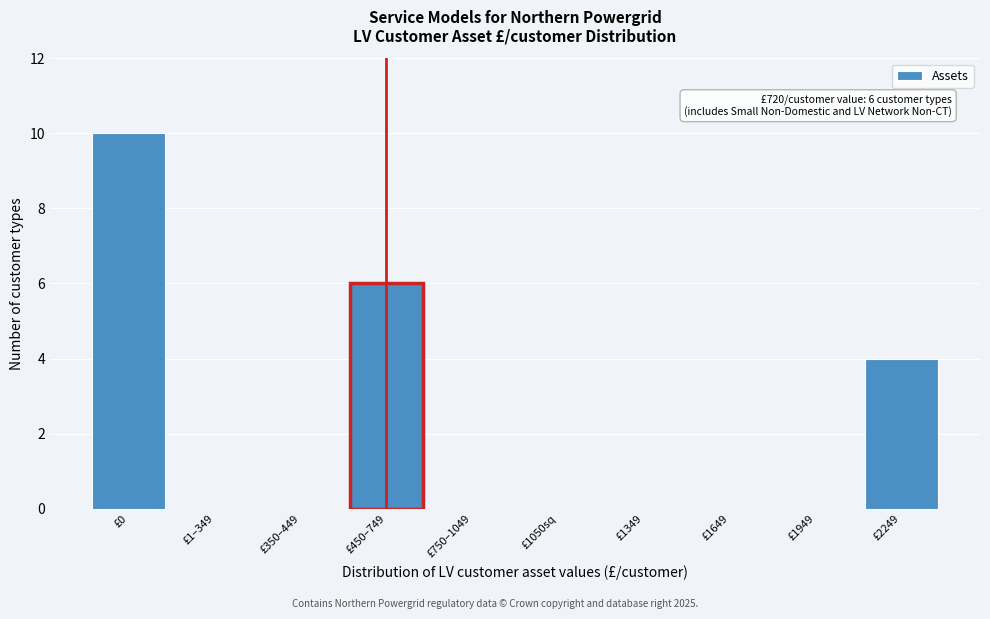

Reading left to right, list all the values displayed in this chart.

£0=10	£1–349=0	£350–449=0	£450–749=6	£750–1049=0	£1050sq=0	£1349=0	£1649=0	£1949=0	£2249=4